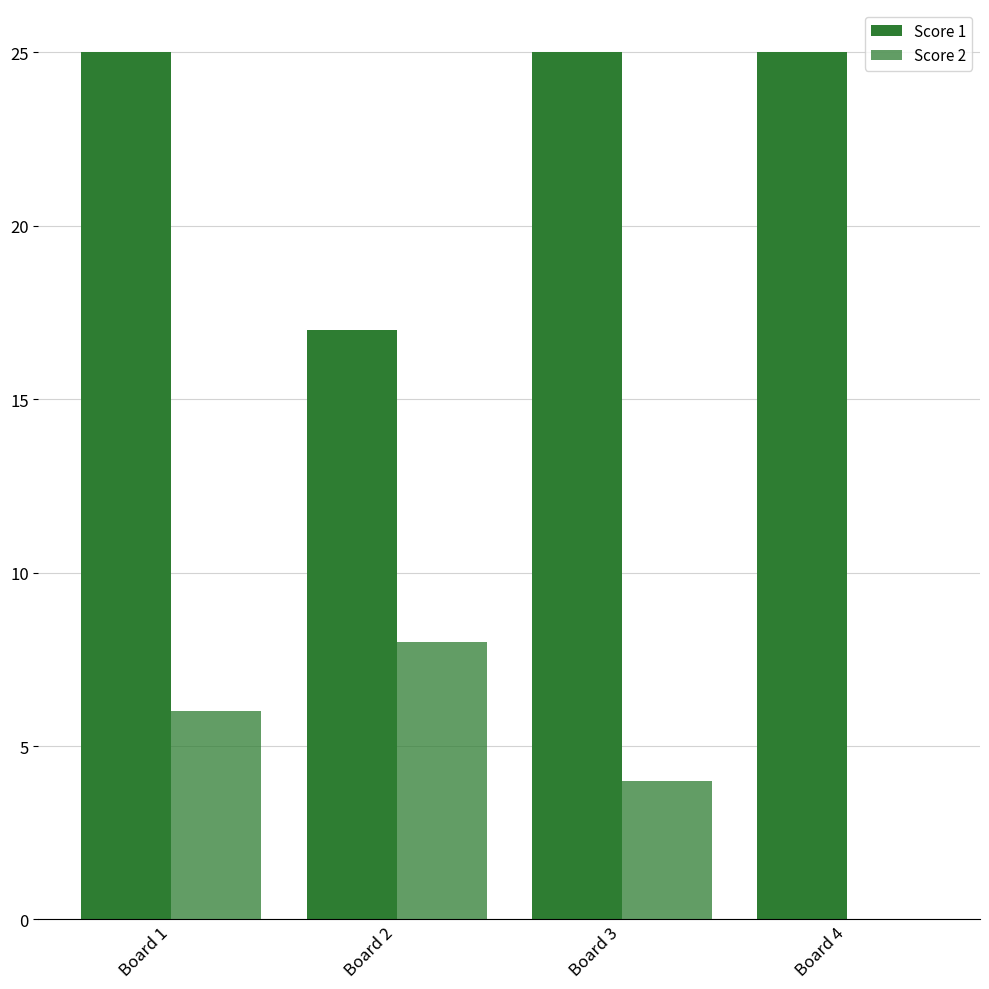

At which label does Score 2 reach its peak?

Board 2